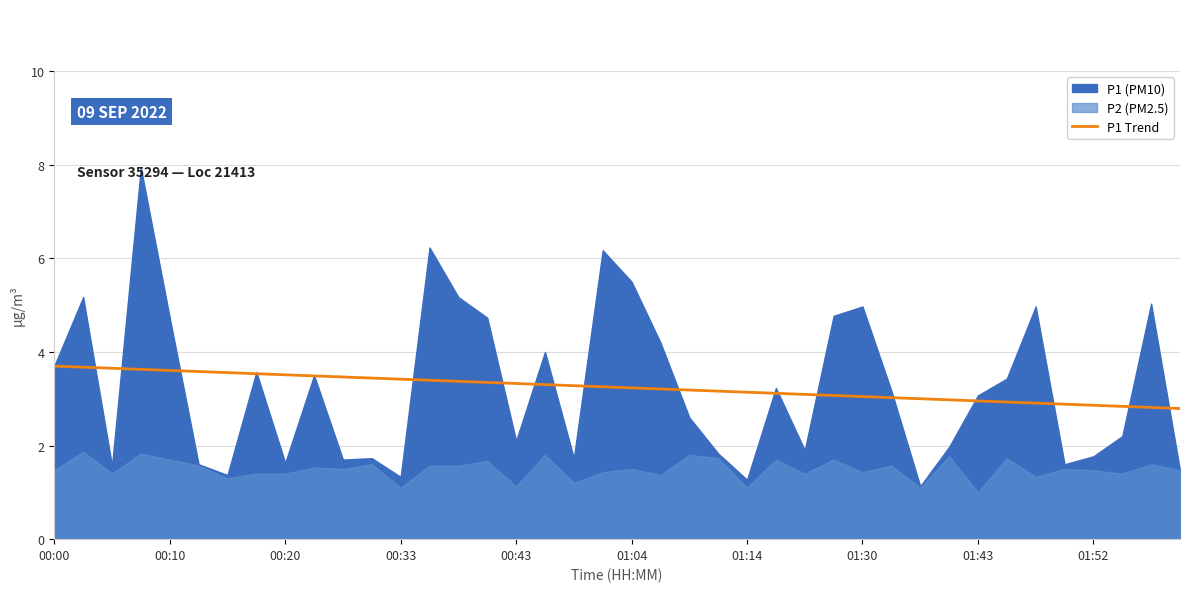

Is it true that P1 Trend equals 1.5 at 01:04?

False